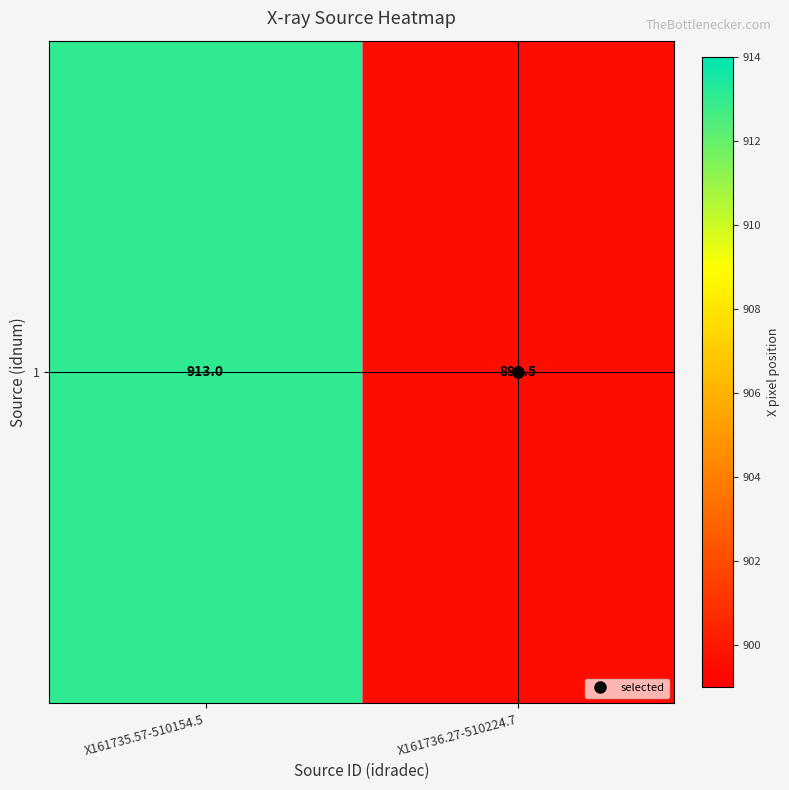

What is the smallest value displayed?

899.5